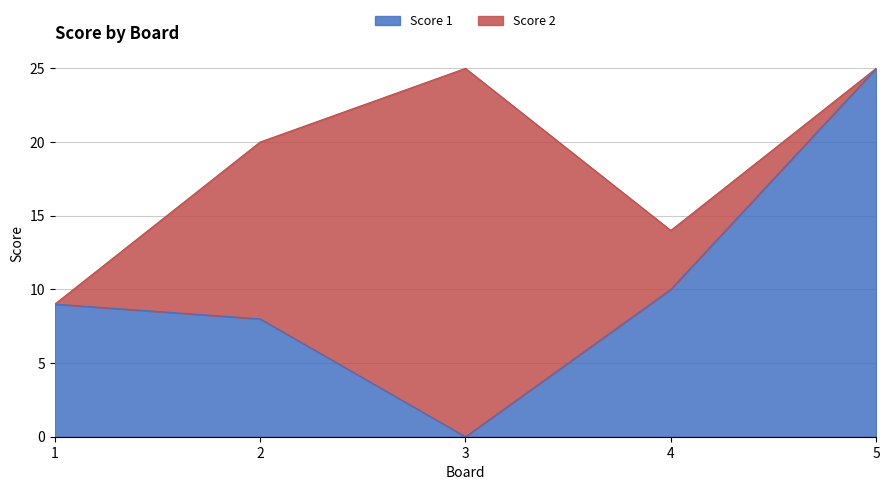

What is the difference between the maximum and minimum values?

25